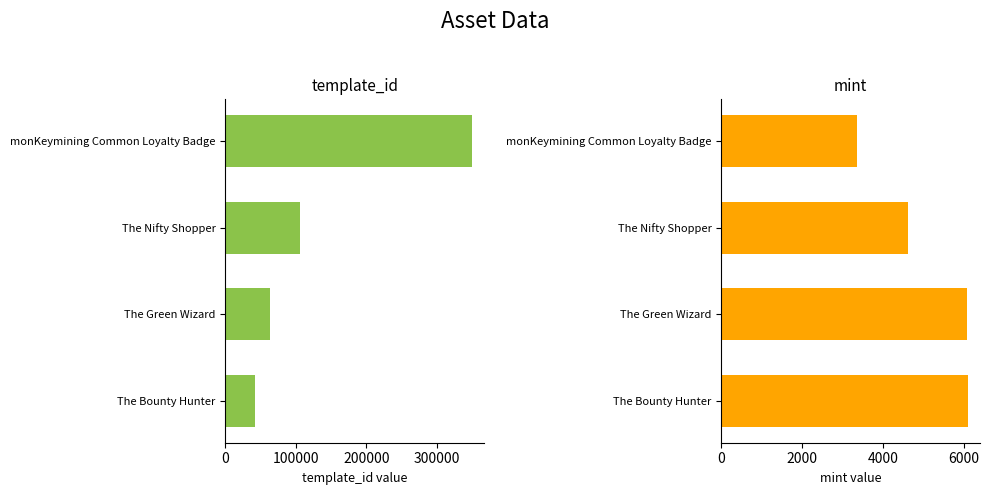

Are the bars horizontal?

Yes